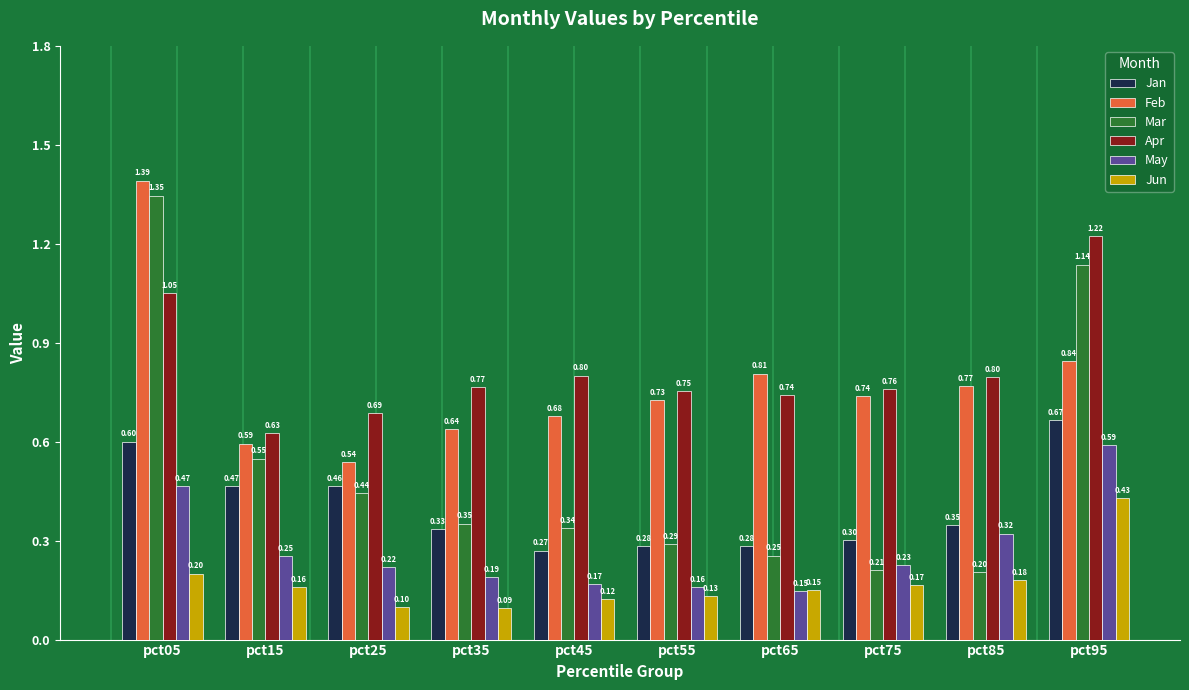

Which series has the widest spread of values?

Mar